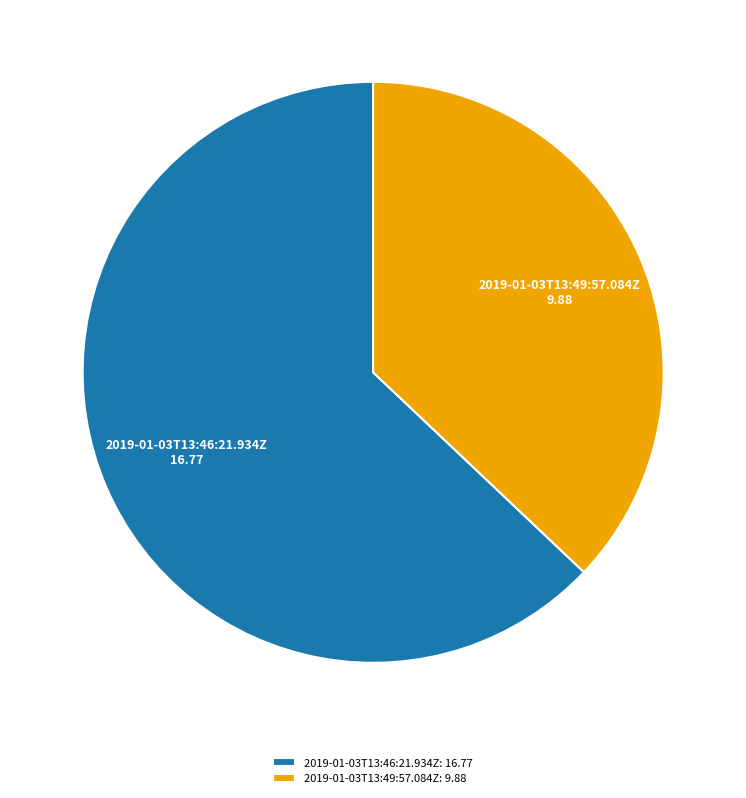

Count the number of slices in the pie.

2